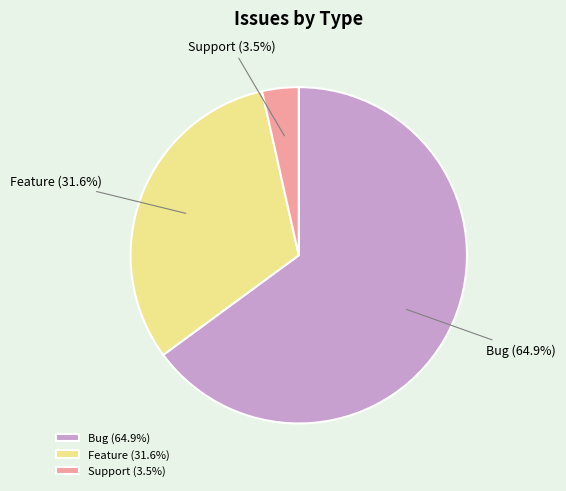

Rank the categories by value from lowest to highest.

Support, Feature, Bug